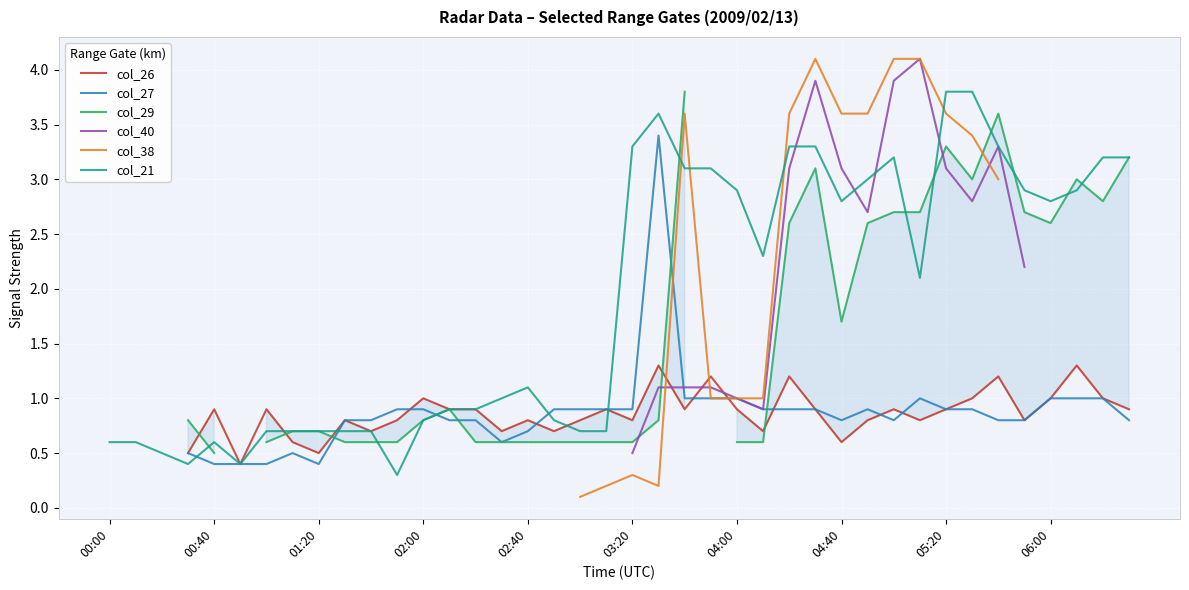

What is the smallest value displayed?

0.1